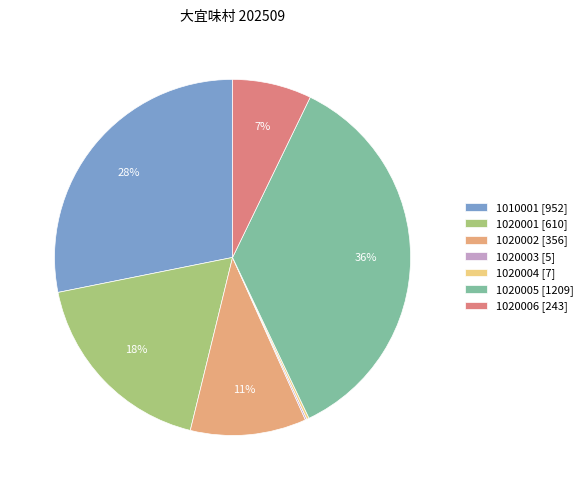

Combined, do 1020001 and 1010001 account for over 50%?

No